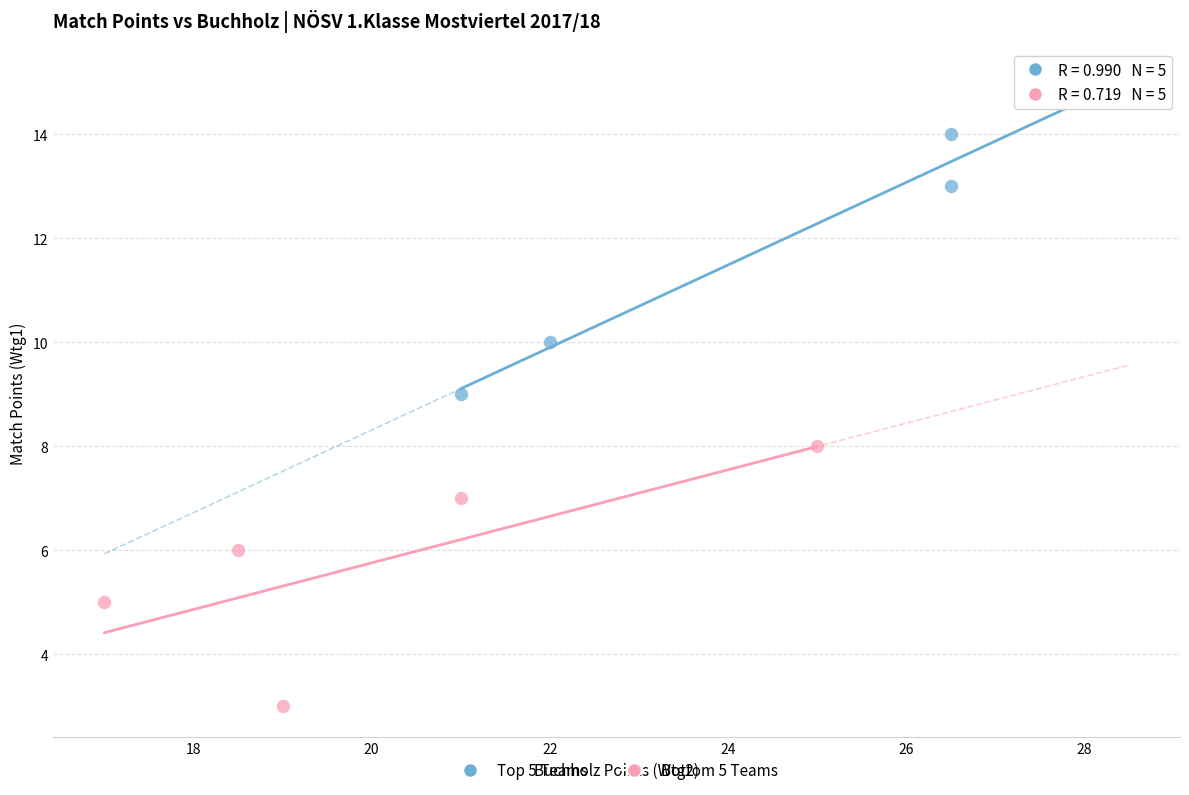

What are all the series names shown in the legend?

Top 5 Teams, Bottom 5 Teams